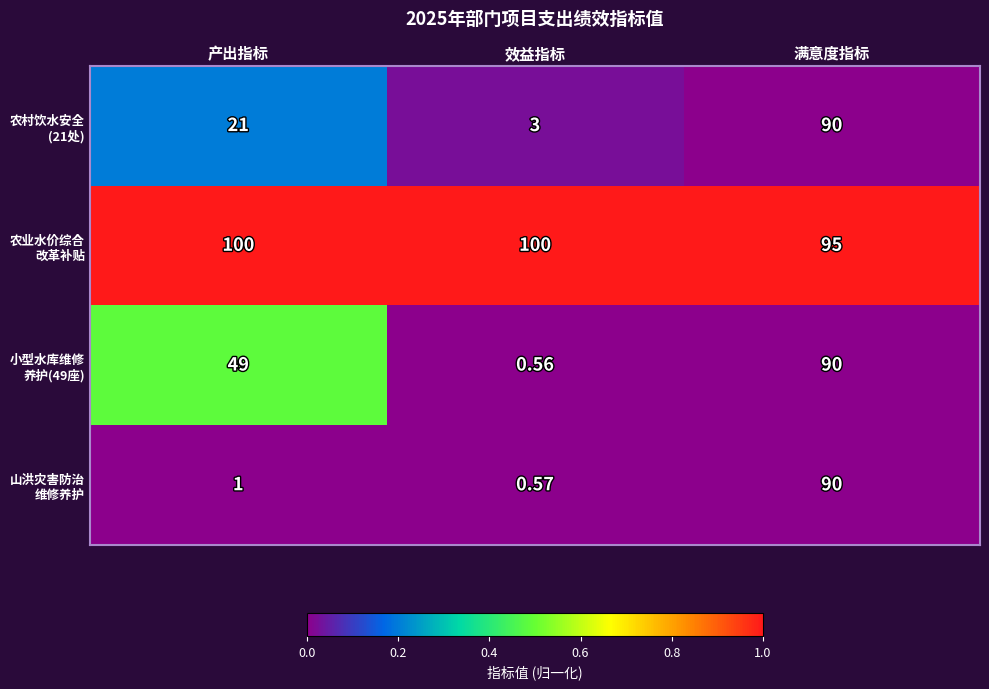

At which category is the sum across all series the highest?

满意度指标